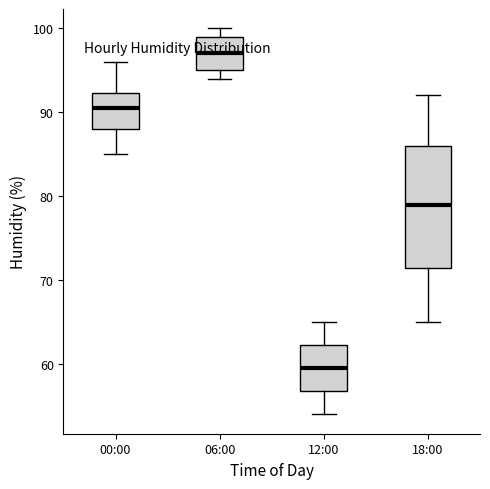

Where does the median line of the box for 06:00 sit on the y-axis? The values are not printed on the chart, so give them approximately, as read against the axis.

97